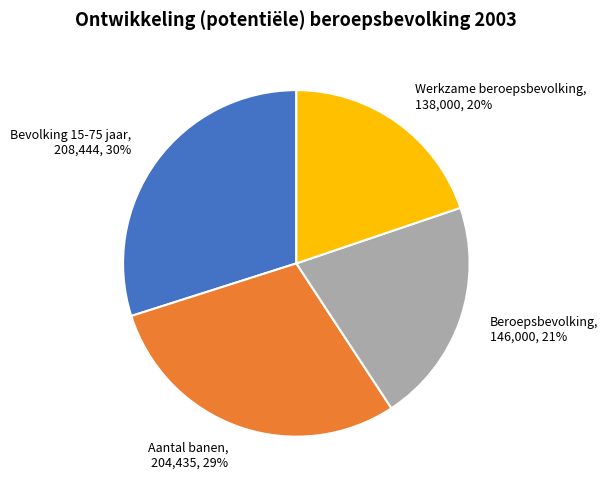

To the nearest percent, what is the average slice percentage?

25%